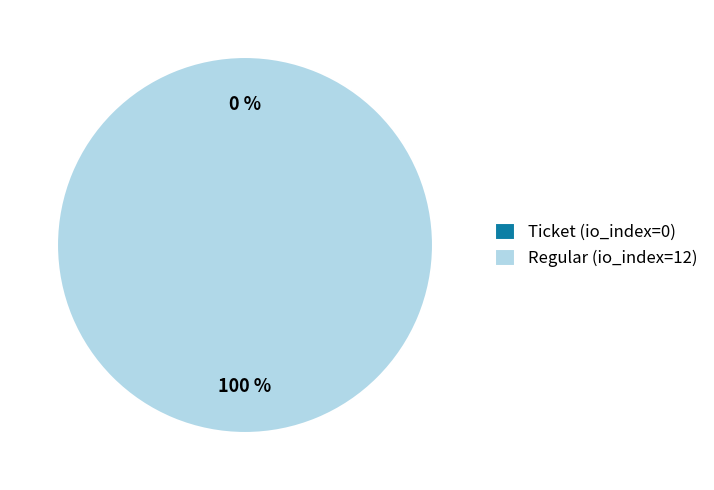

To the nearest percent, what is the difference between the Regular (io_index=12) and Ticket (io_index=0) slice percentages?

100%